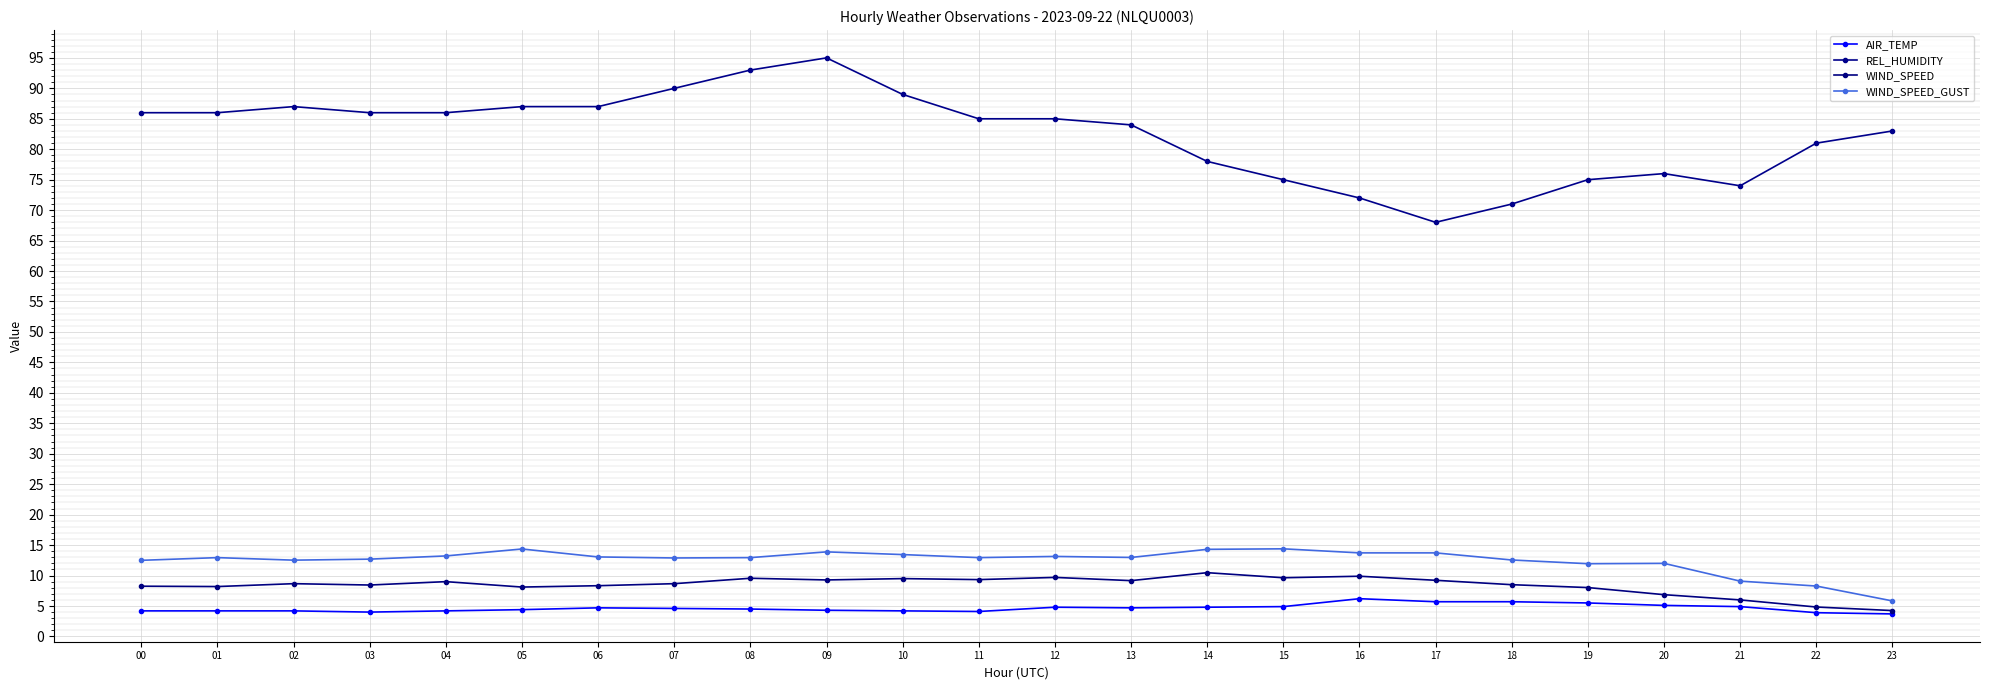

Which label corresponds to the largest value in the chart?

09